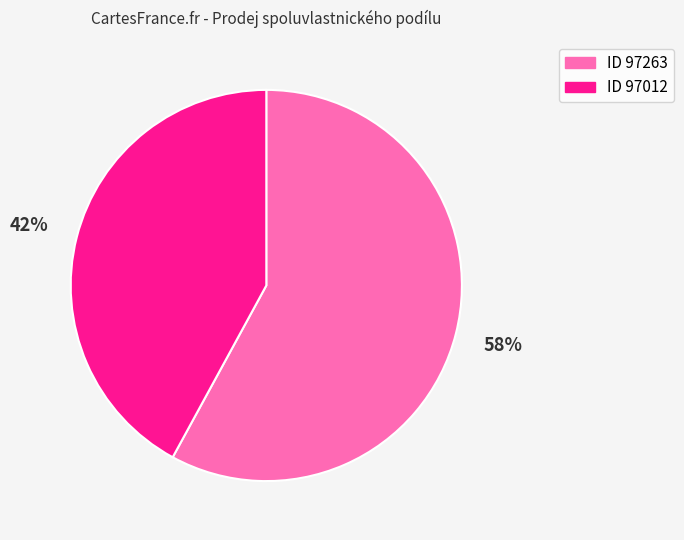

To the nearest percent, what is the difference between the largest and smallest slice percentages?

16%